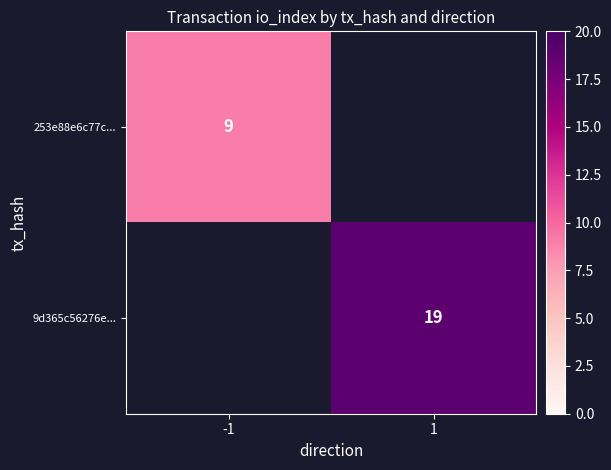

True or false: 9d365c56276e... has a value of 19 at 1.

True